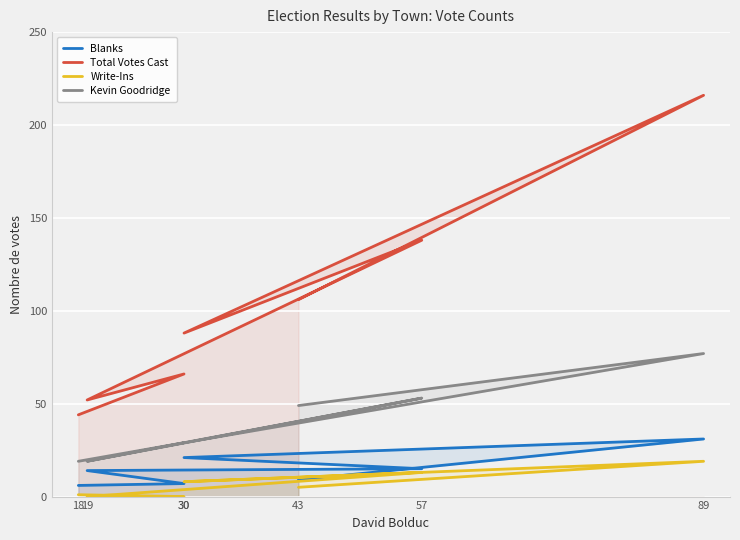

What is the difference between the Blanks values at 30 and 57?

6